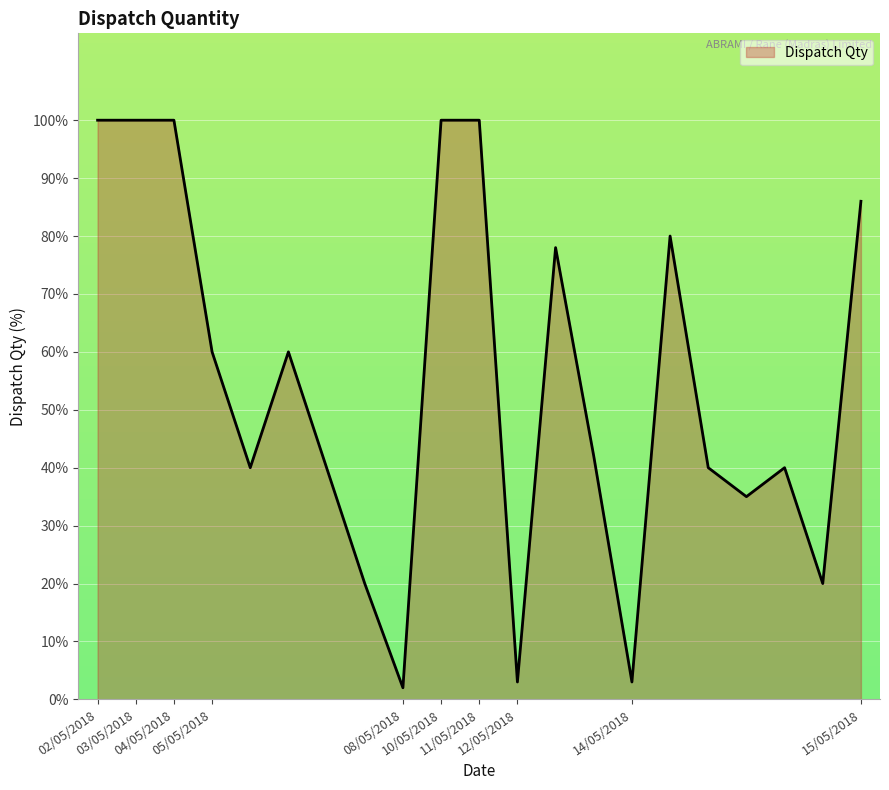

What is the greatest value displayed?

100